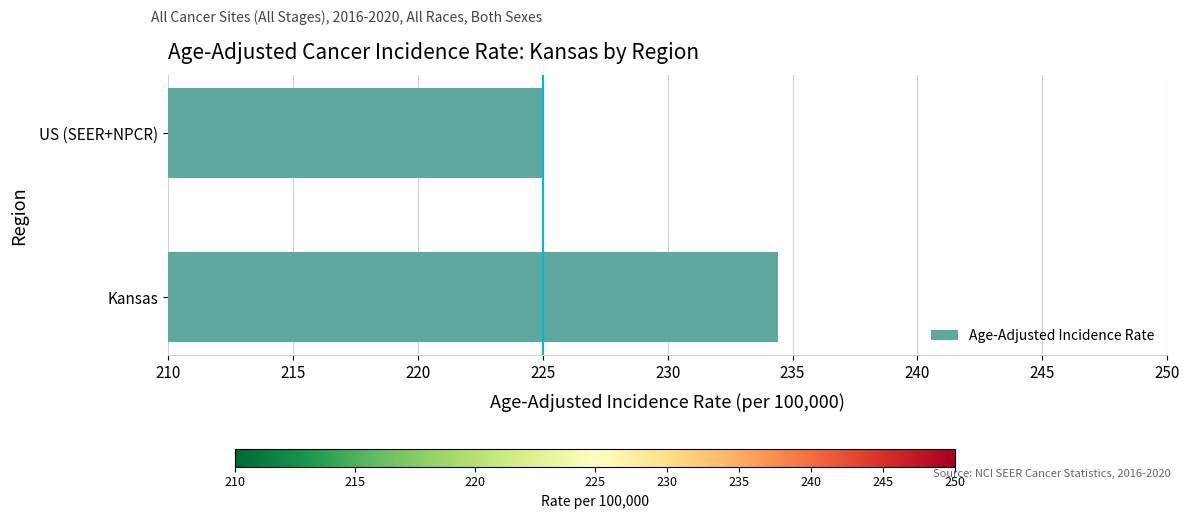

Rank the categories by value from lowest to highest.

US (SEER+NPCR), Kansas